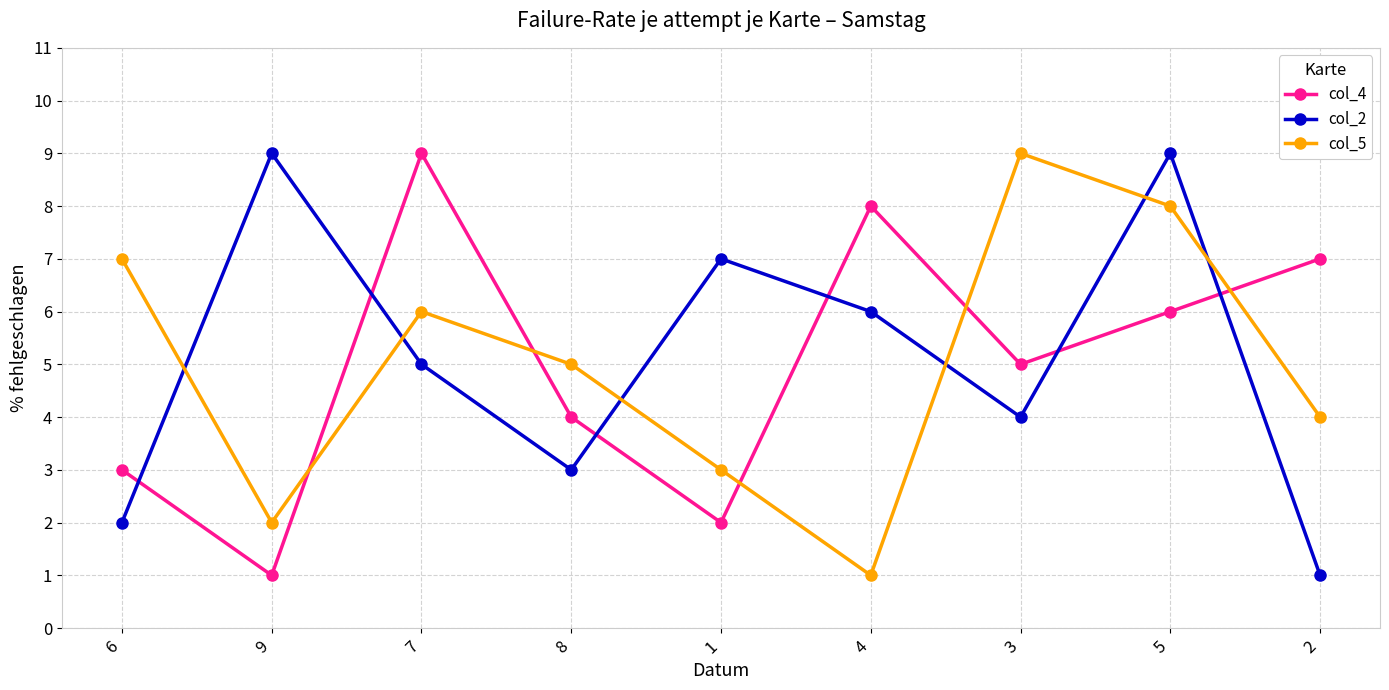

At which category is the sum across all series the highest?

5